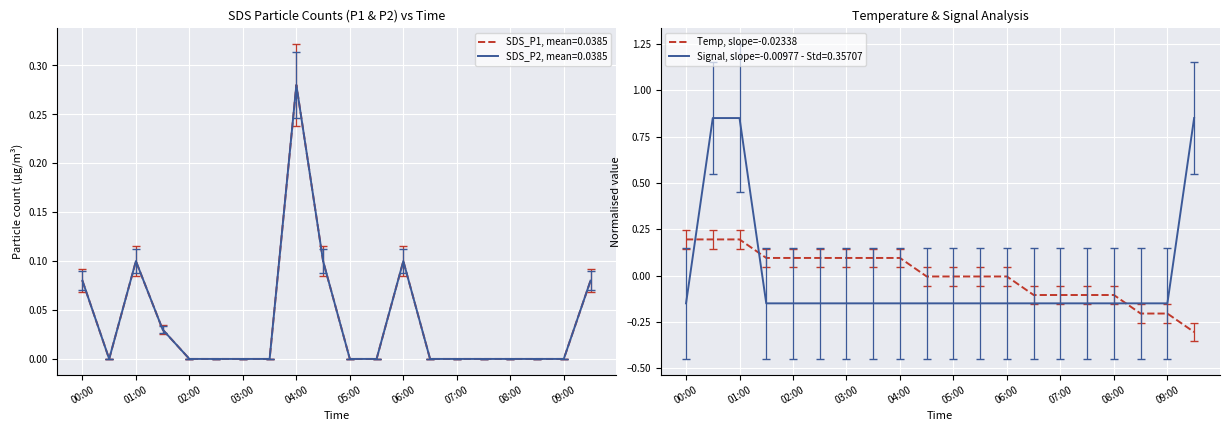

True or false: Temp, slope=-0.02338 has a value of 0.2 at 02:00.

False